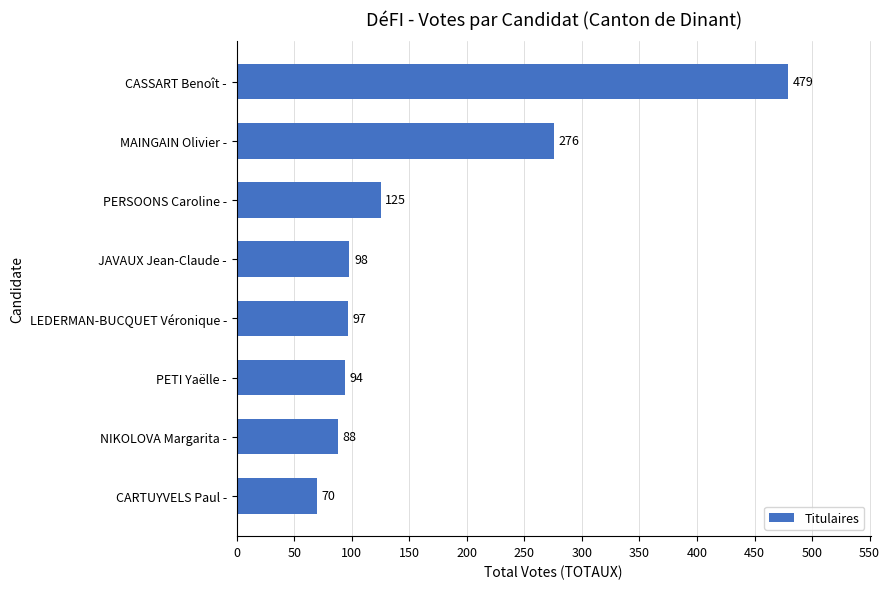

What is the maximum value shown in the chart?

479